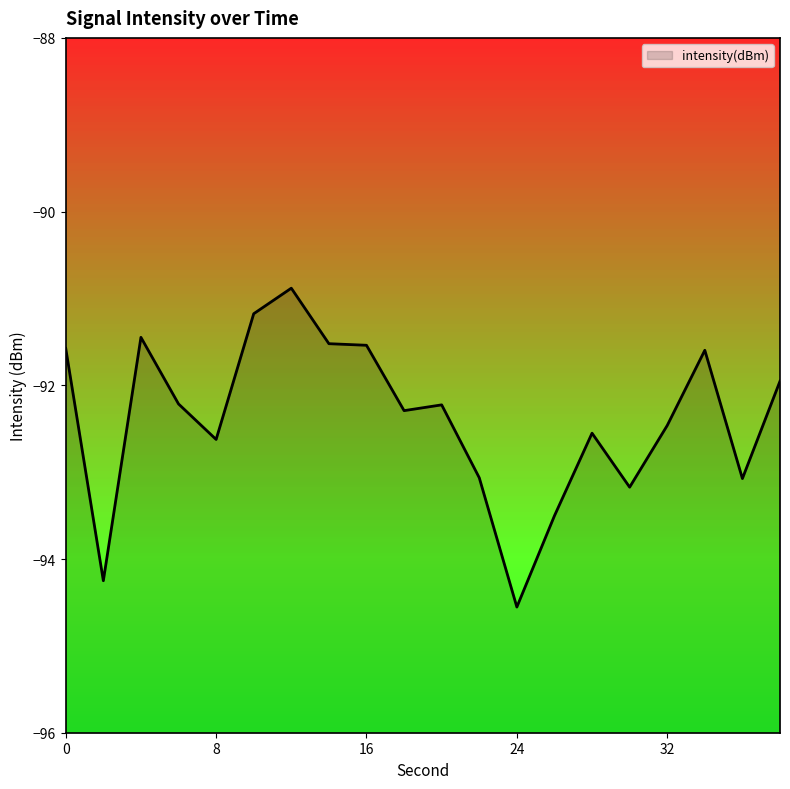

Reading left to right, what are all the values shown in this chart?

0=-91.6	2=-94.3	4=-91.4	6=-92.2	8=-92.6	10=-91.2	12=-90.9	14=-91.5	16=-91.5	18=-92.3	20=-92.2	22=-93.1	24=-94.6	26=-93.5	28=-92.6	30=-93.2	32=-92.5	34=-91.6	36=-93.1	38=-92.0